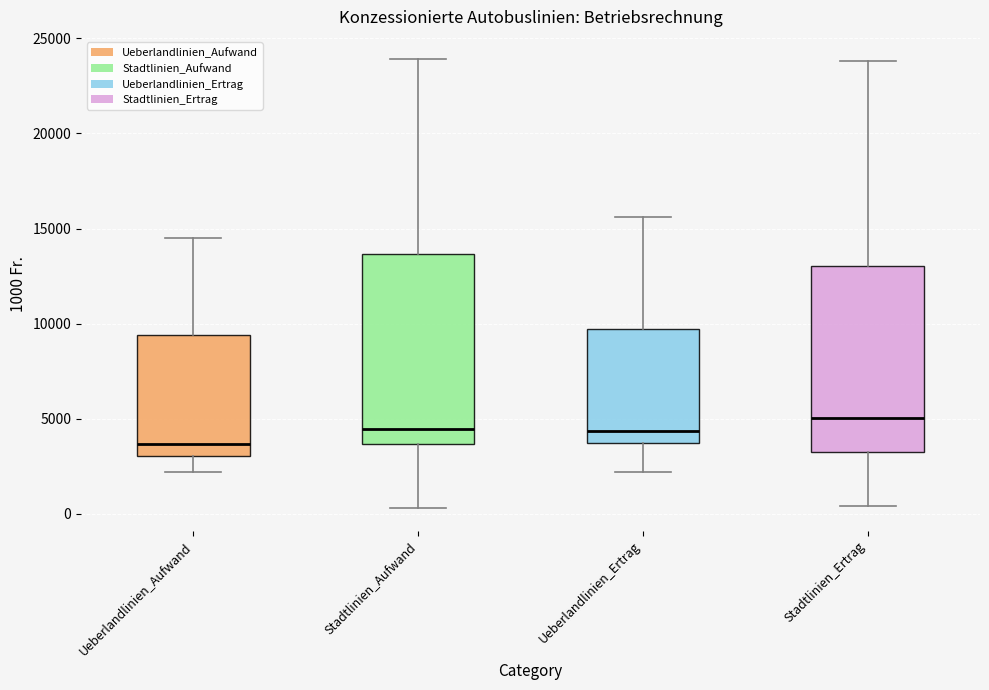

Where does the lower whisker of the box for Ueberlandlinien_Aufwand end on the y-axis? The values are not printed on the chart, so give them approximately, as read against the axis.

2000